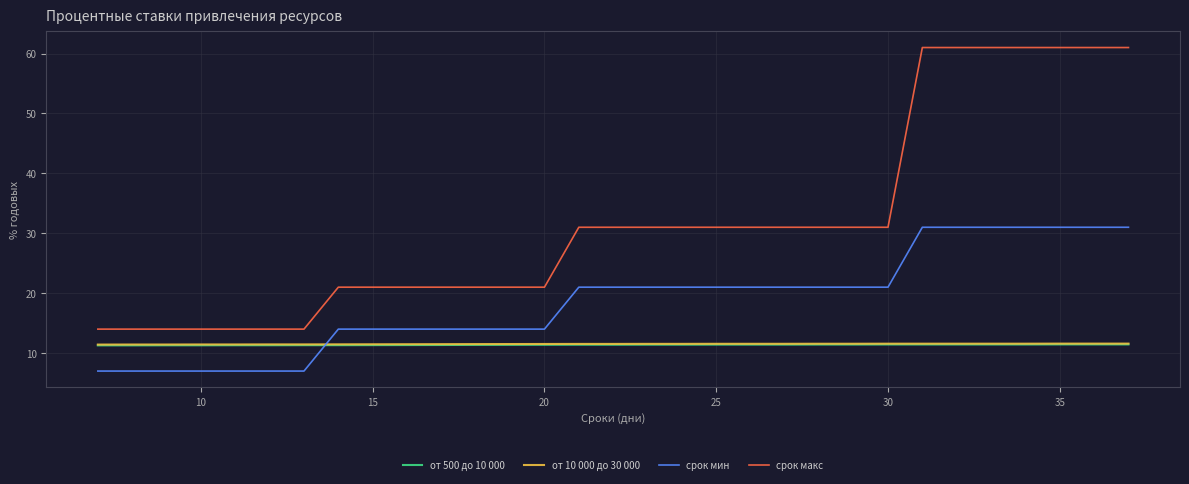

Which series has the largest range (max minus min)?

срок макс